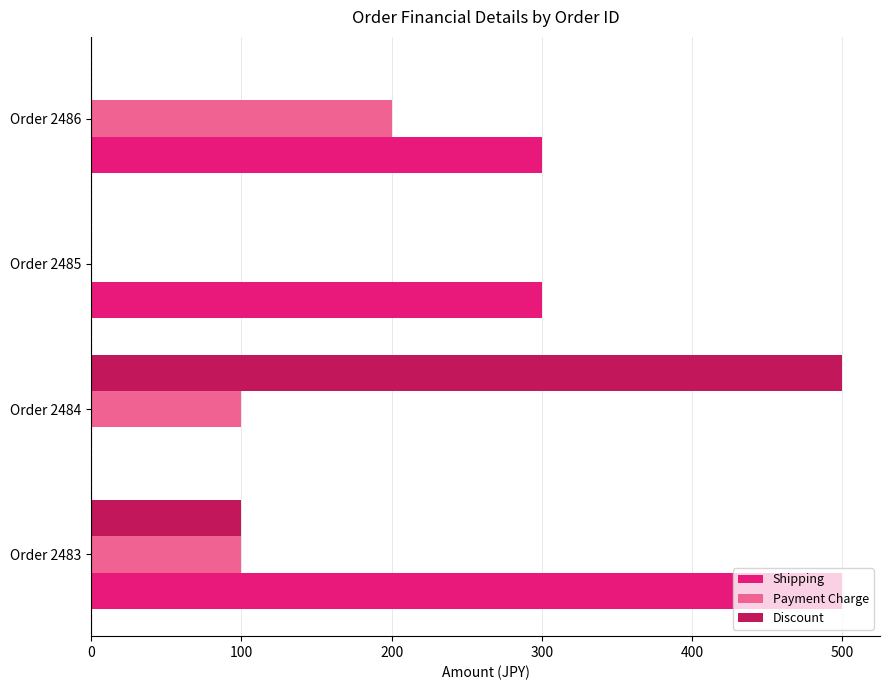

The Payment Charge series shows 42 at Order 2483. True or false?

False